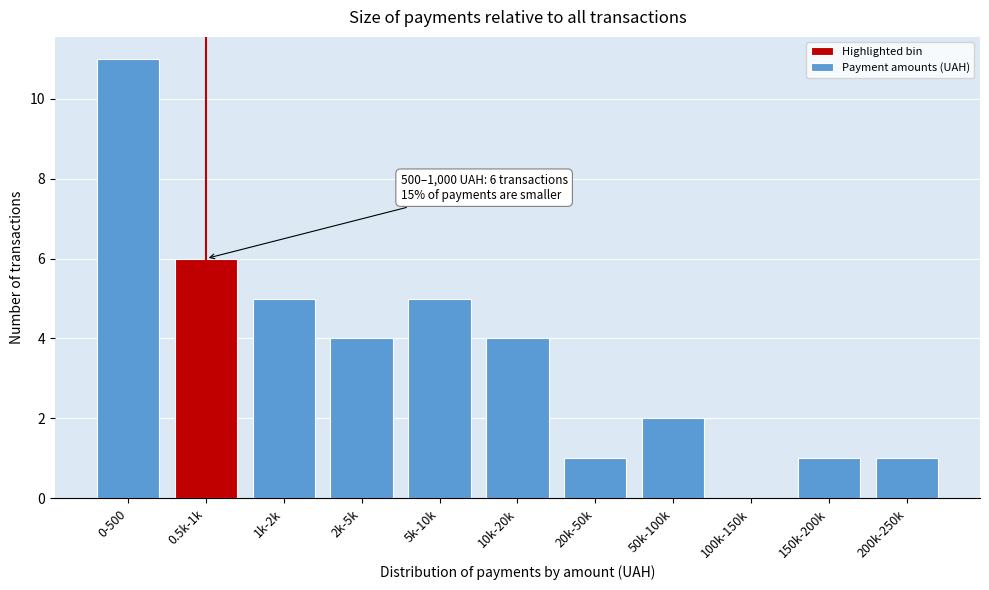

Reading left to right, what are all the values shown in this chart?

0-500=11	0.5k-1k=6	1k-2k=5	2k-5k=4	5k-10k=5	10k-20k=4	20k-50k=1	50k-100k=2	100k-150k=0	150k-200k=1	200k-250k=1